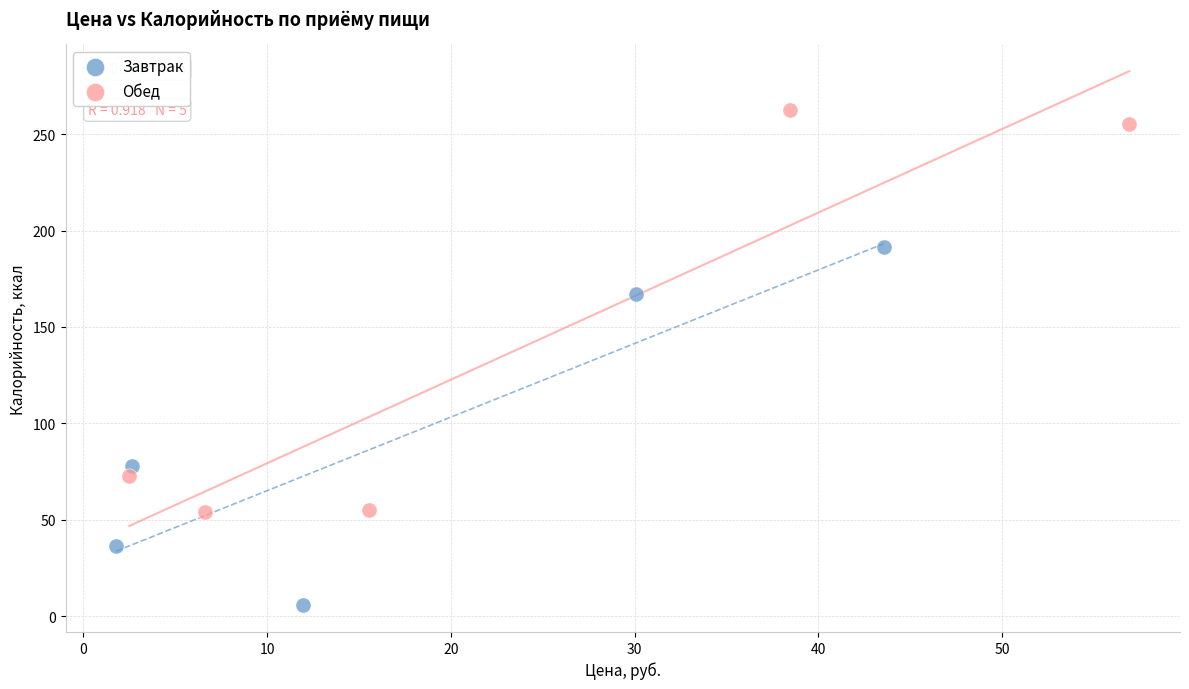

Which series reaches the minimum Y coordinate?

Завтрак